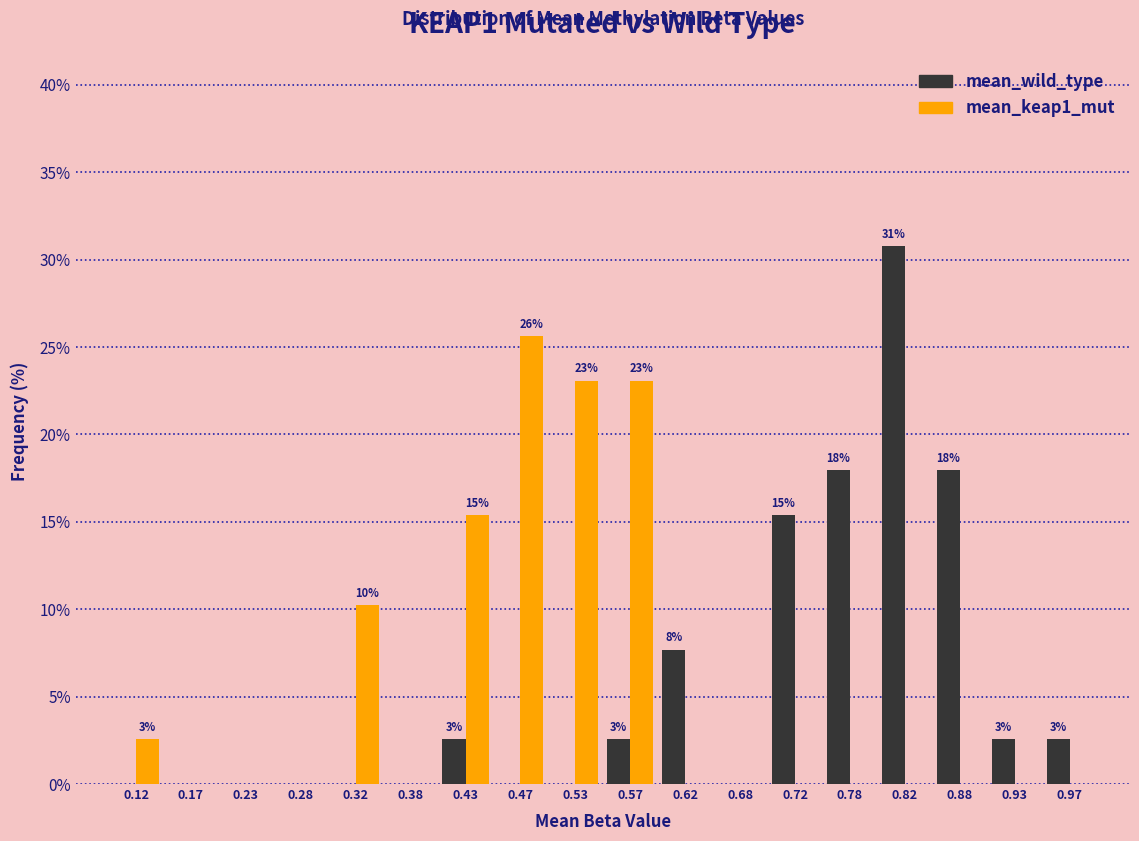

In the mean_keap1_mut series, which range on the x-axis has the tallest bar?

0.45 to 0.50